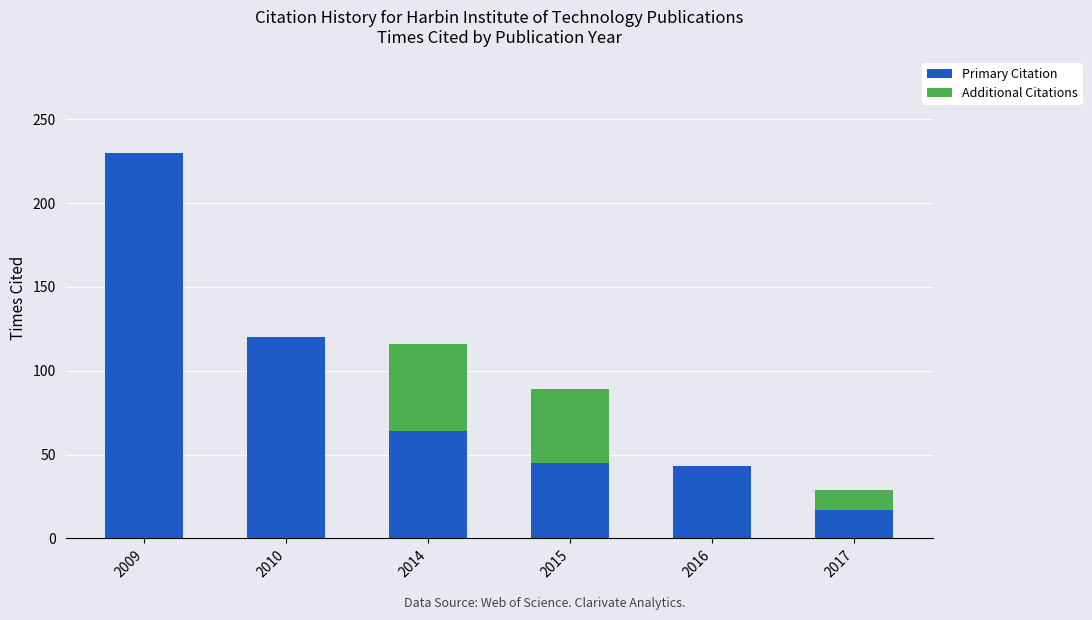

What is the sum of all Primary Citation values?

519